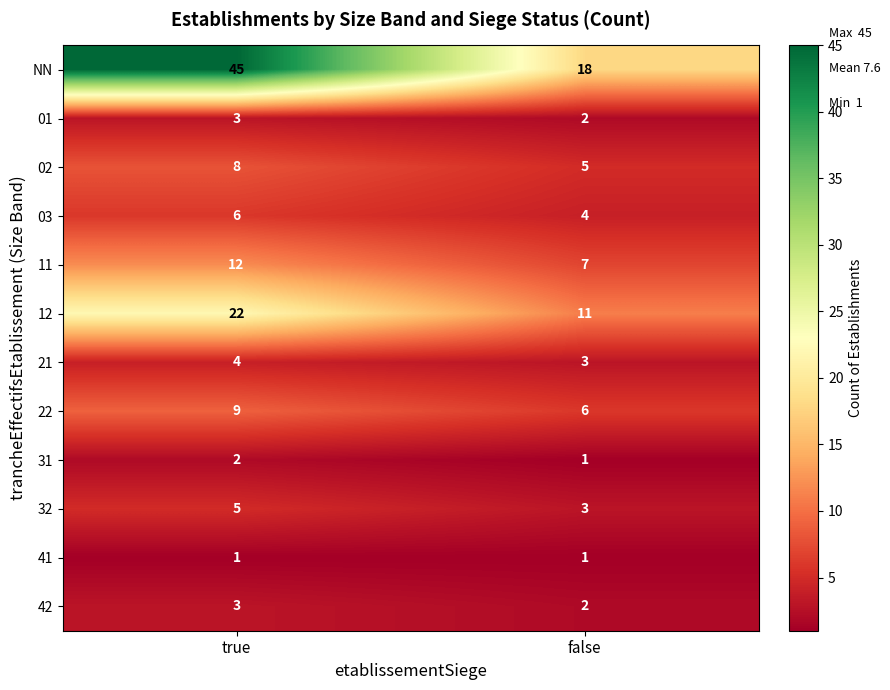

Which series has the largest range (max minus min)?

NN